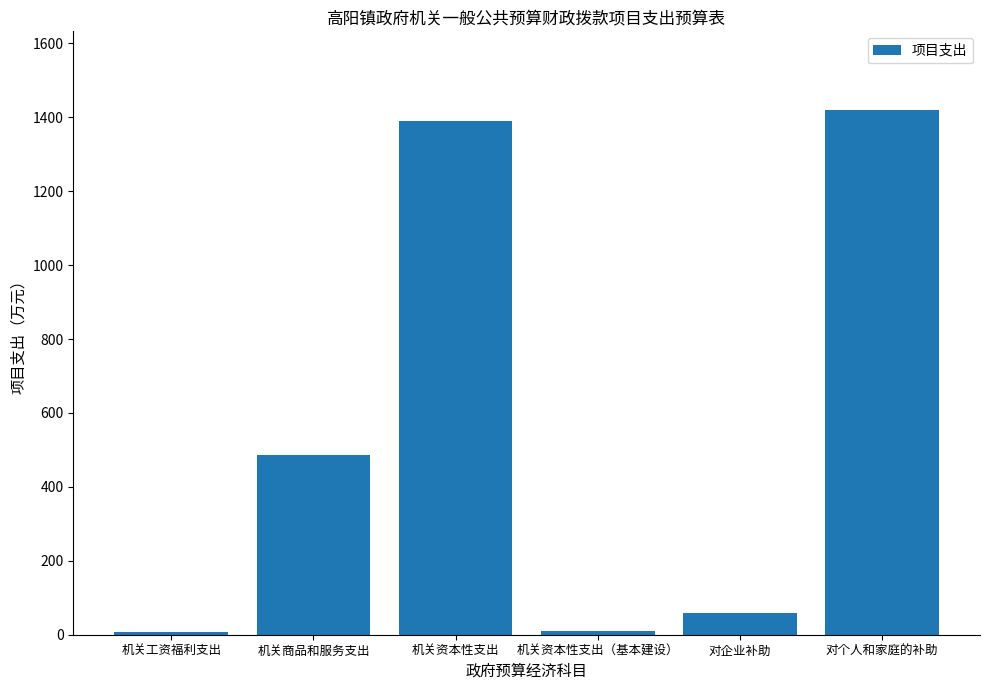

Which category has the highest value across all series?

对个人和家庭的补助